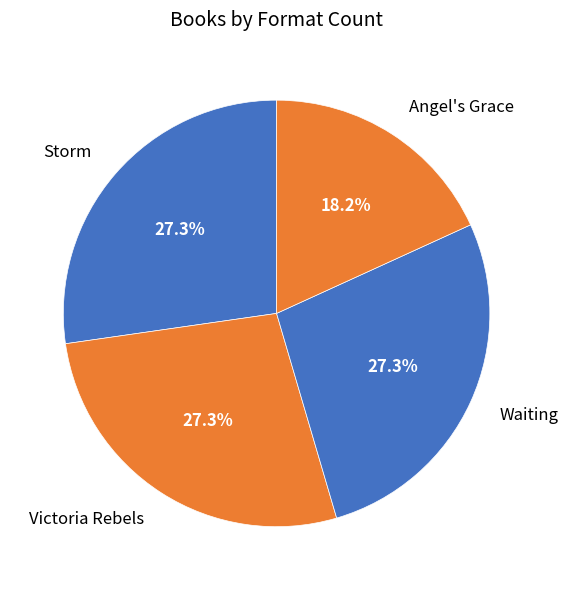

Is Storm the majority of the pie?

No